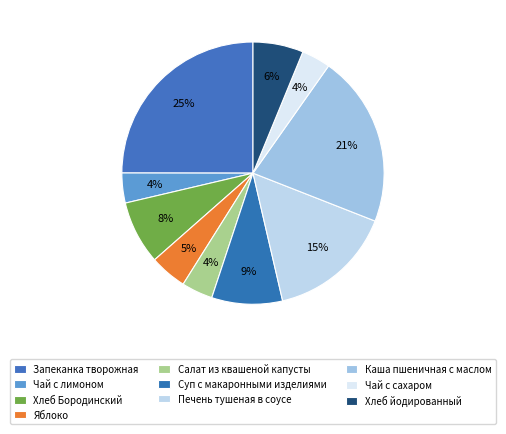

Do Запеканка творожная and Хлеб йодированный together represent more than half of the pie?

No